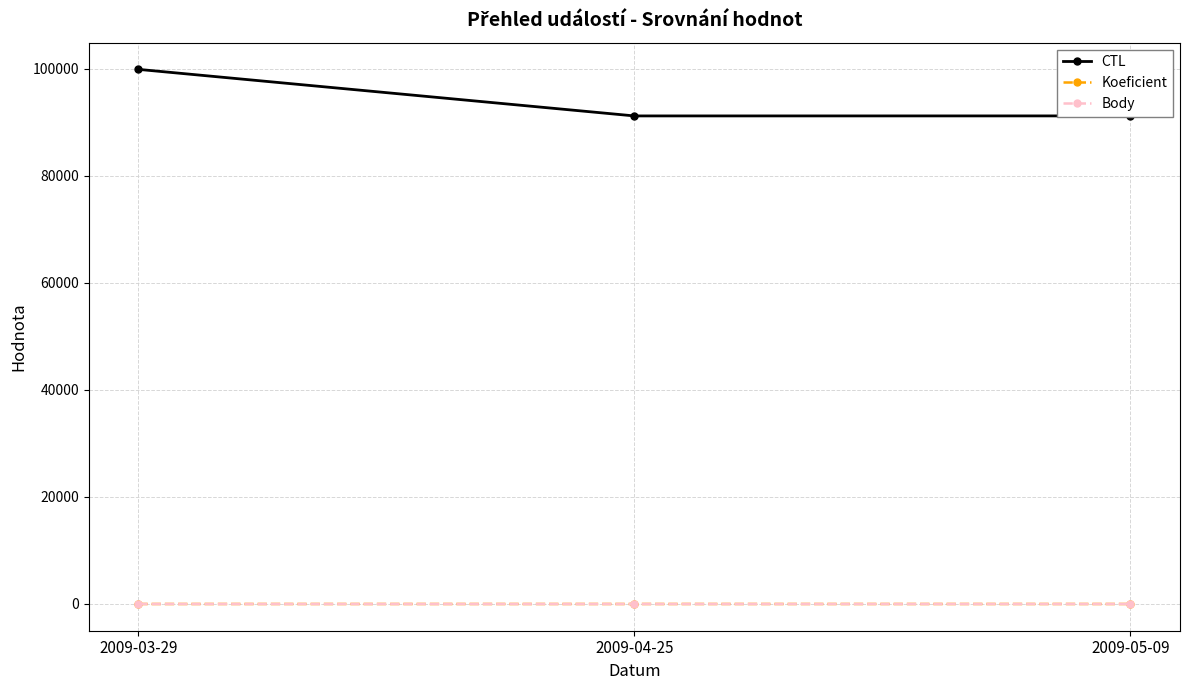

Which series has the largest total across all categories?

CTL